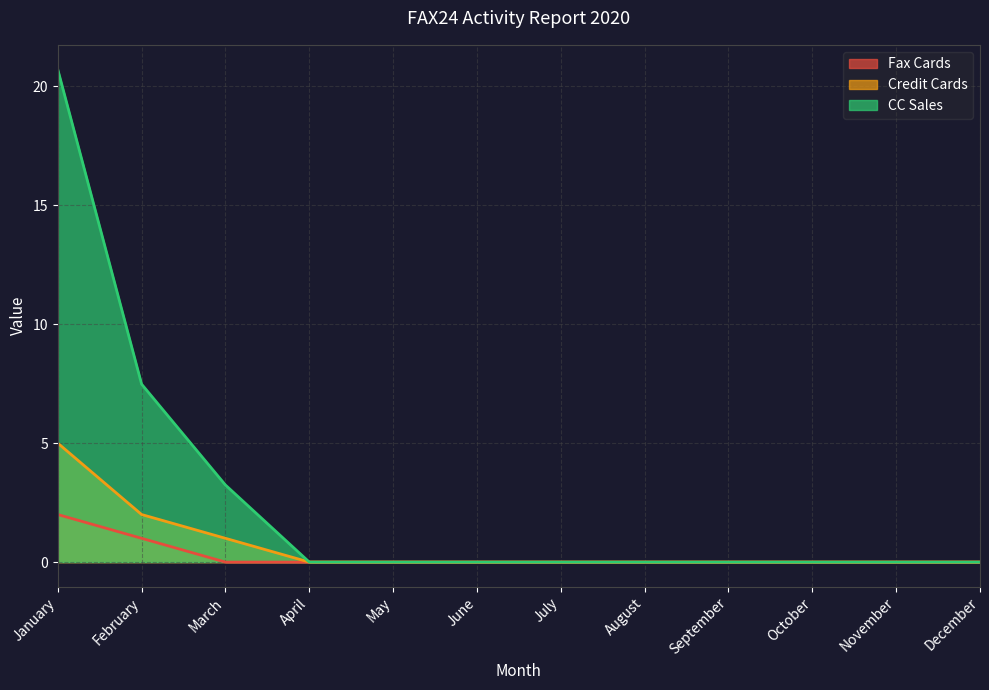

True or false: Fax Cards and CC Sales intersect in this chart.

False